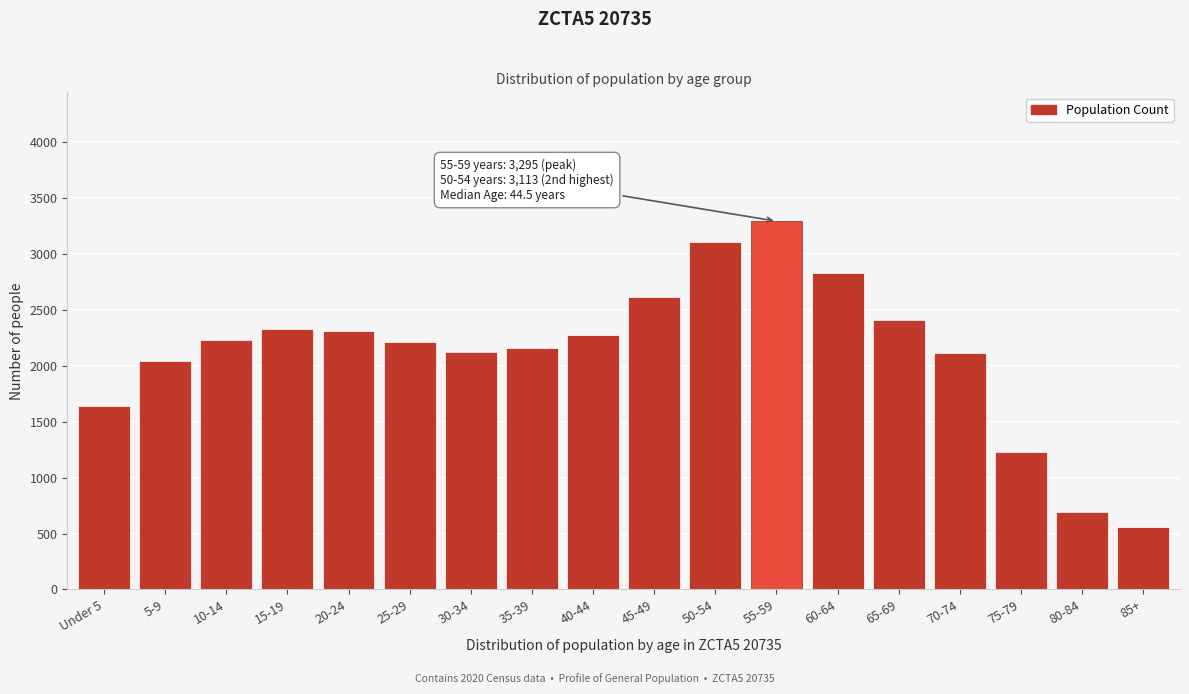

Is it true that the value at 20-24 is 2314?

True